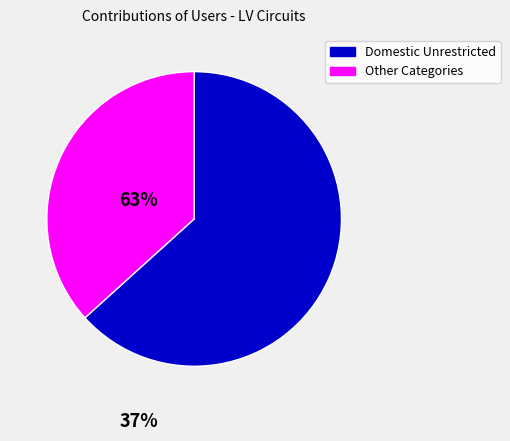

Do Other Categories and Domestic Unrestricted together represent more than half of the pie?

Yes